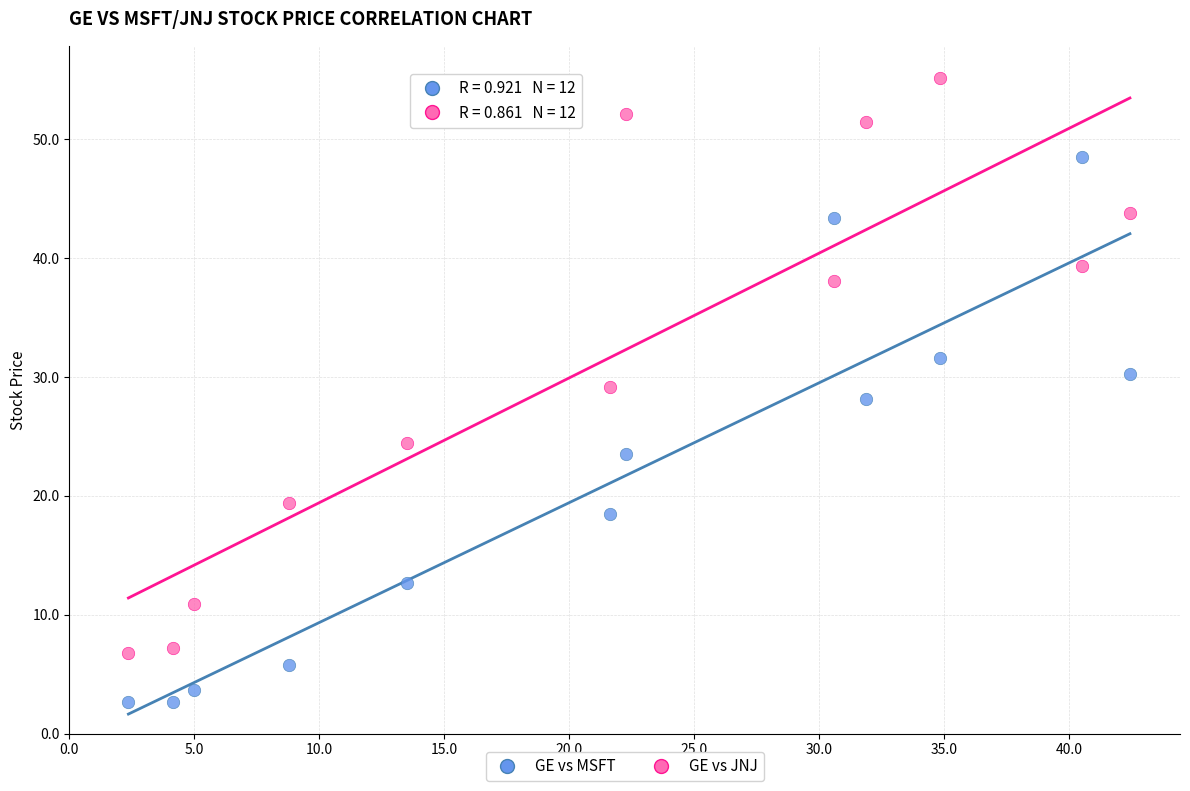

Which series reaches the minimum Y coordinate?

GE vs MSFT